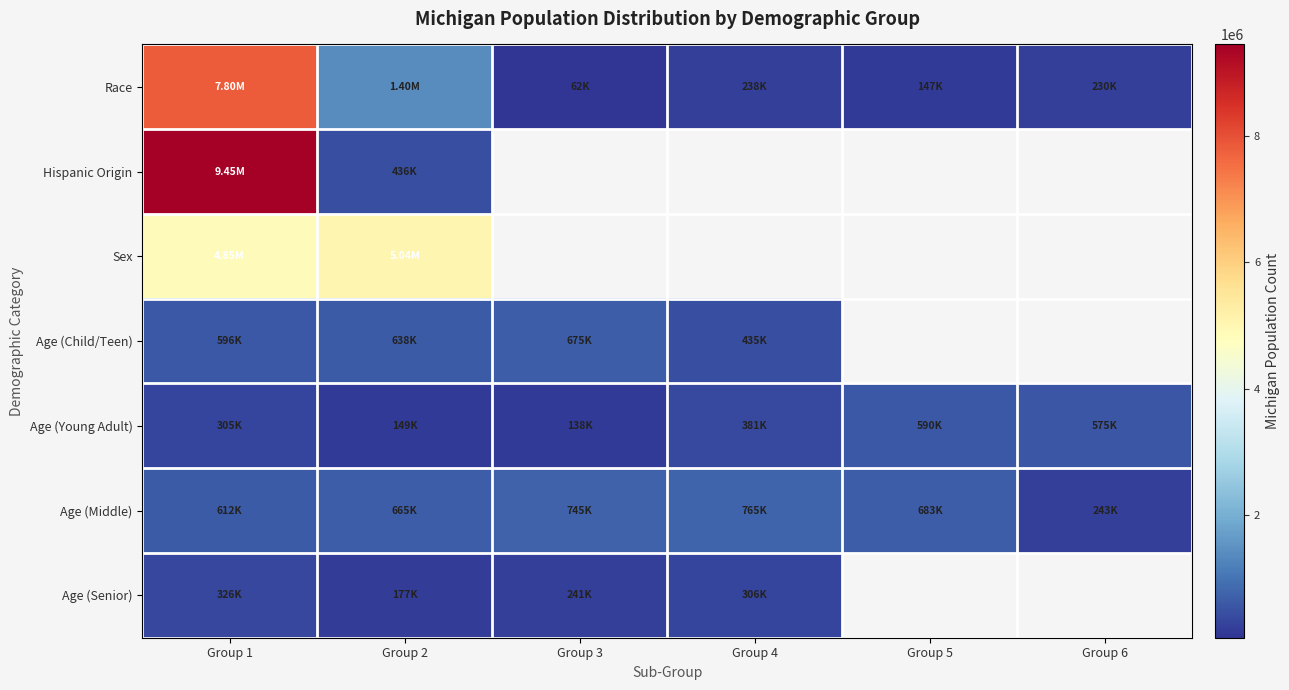

At how many categories does at least one series exceed 3880204?

2